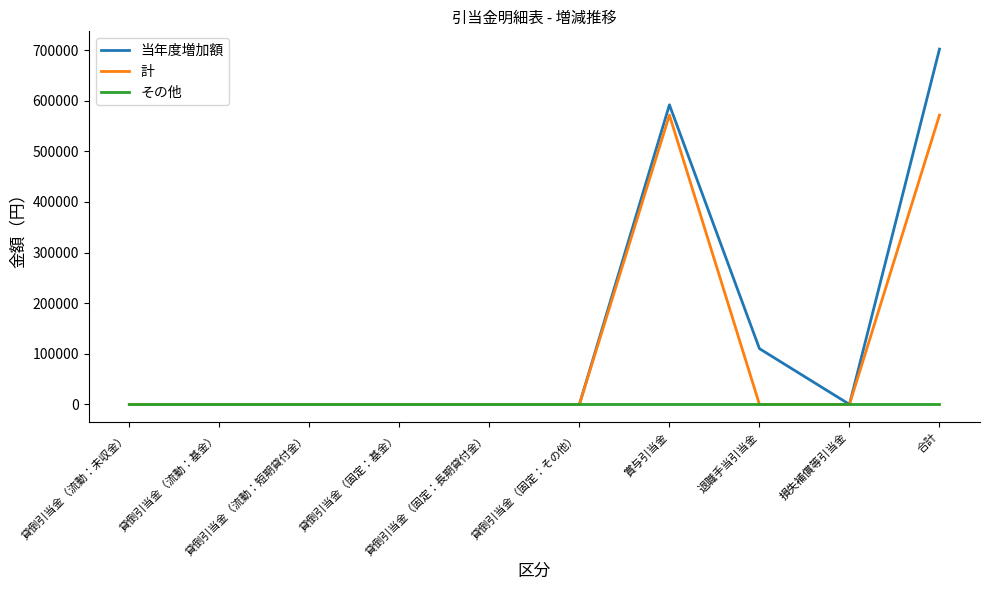

Rank the series by their average value, from highest to lowest.

当年度増加額, 計, その他